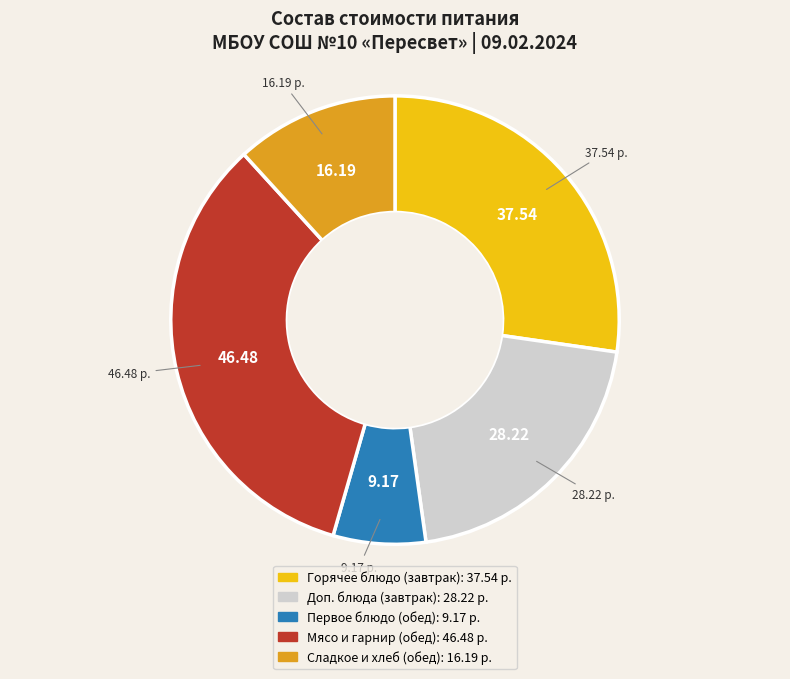

Is there any slice that represents more than half of the pie?

No